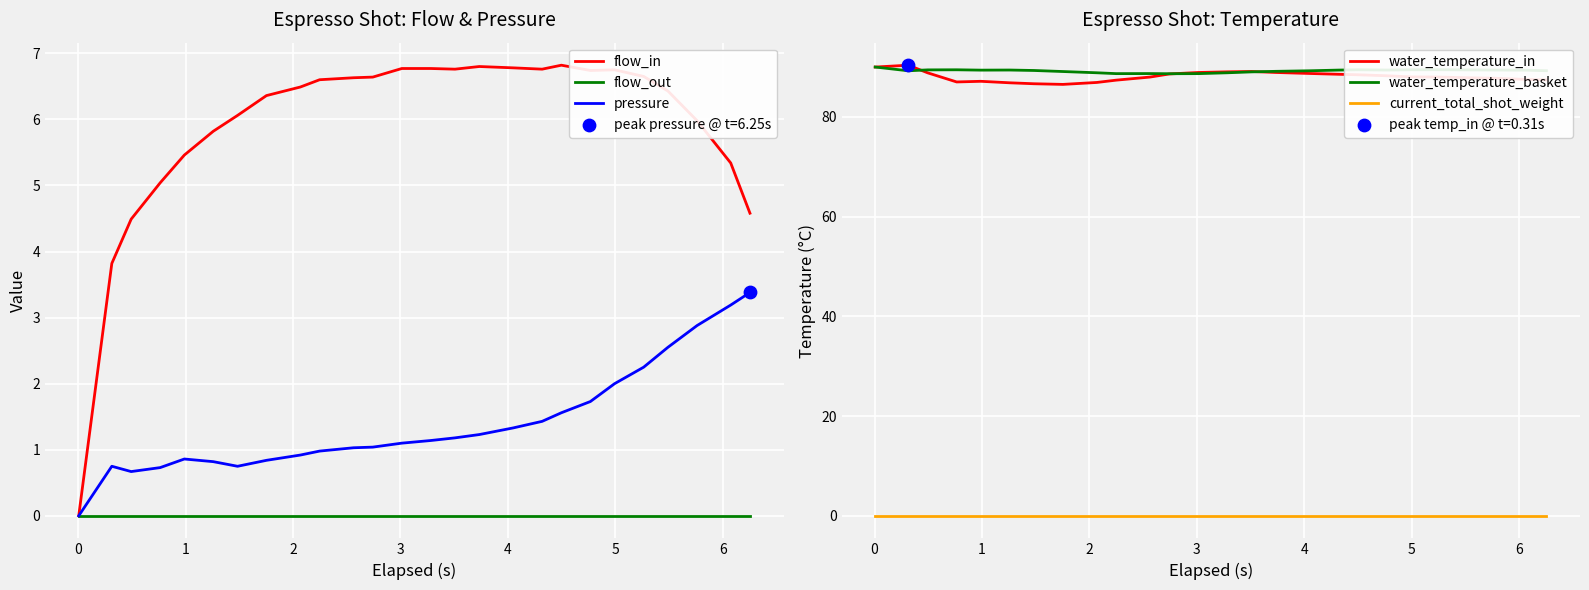

What is the highest value of the flow_in series?

6.8